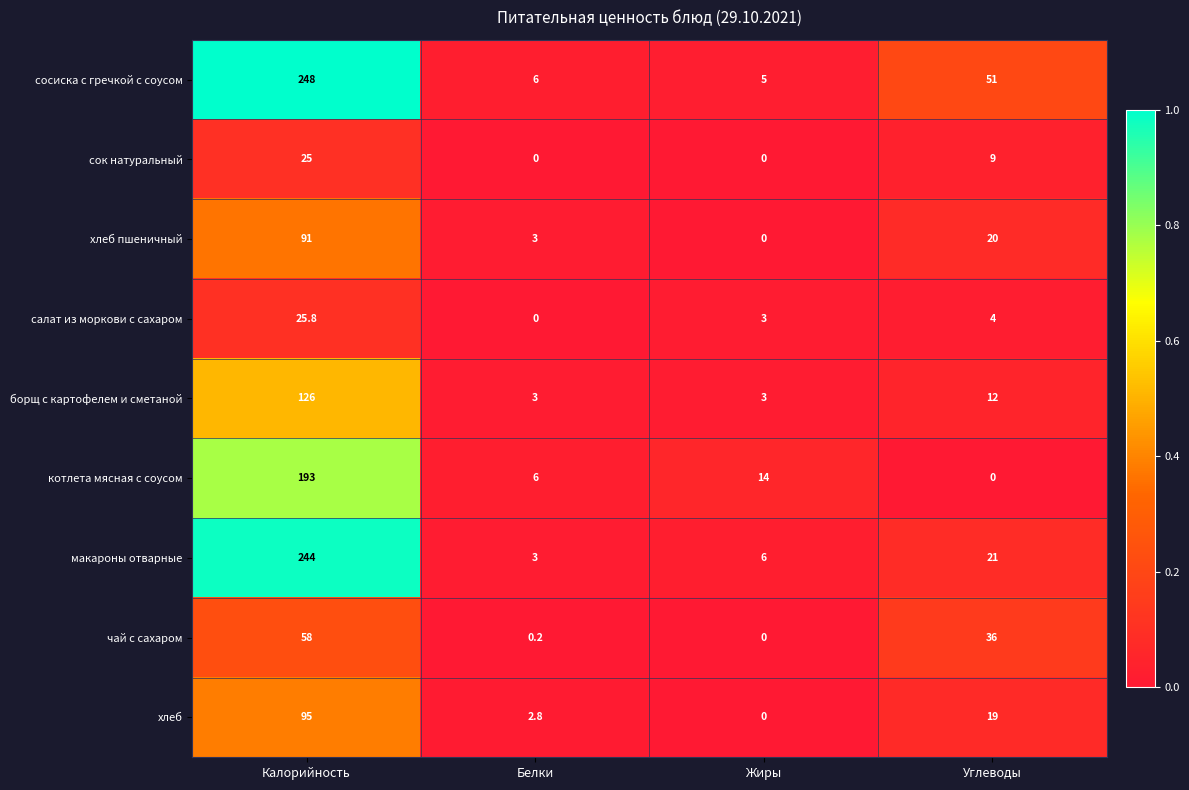

Count the сок натуральный values in the range 0 to 25.

4